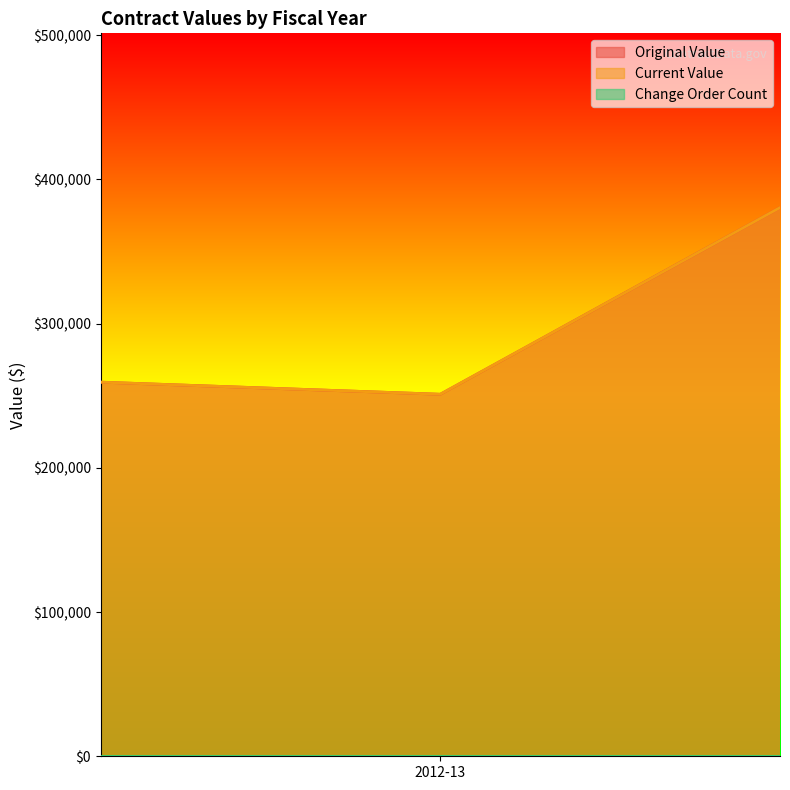

The value of change_order_count at 2013-14 is 0. True or false?

True